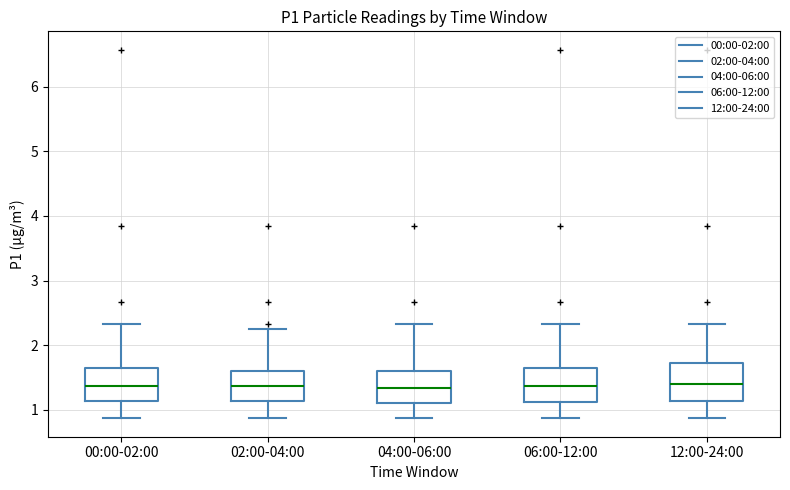

Where does the upper whisker of the box for 00:00-02:00 end on the y-axis? The values are not printed on the chart, so give them approximately, as read against the axis.

2.3